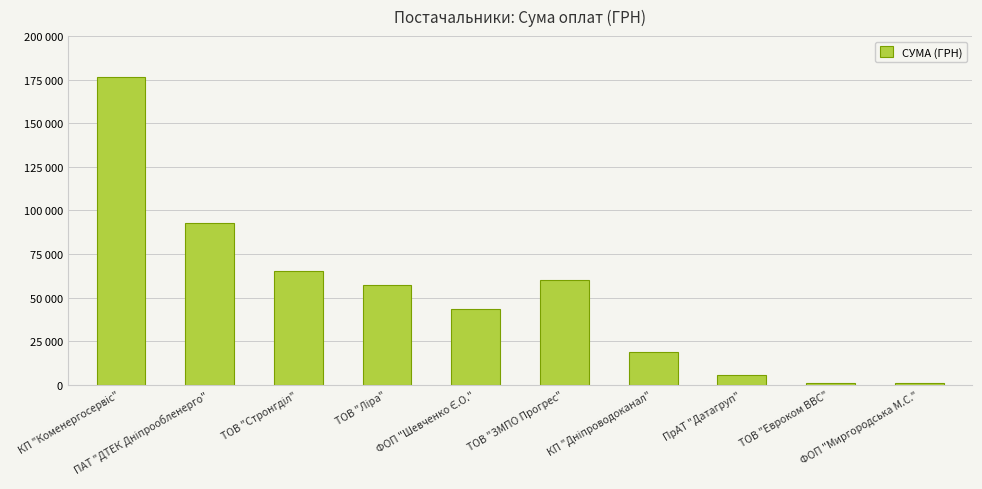

What is the sum of all values?

521680.3